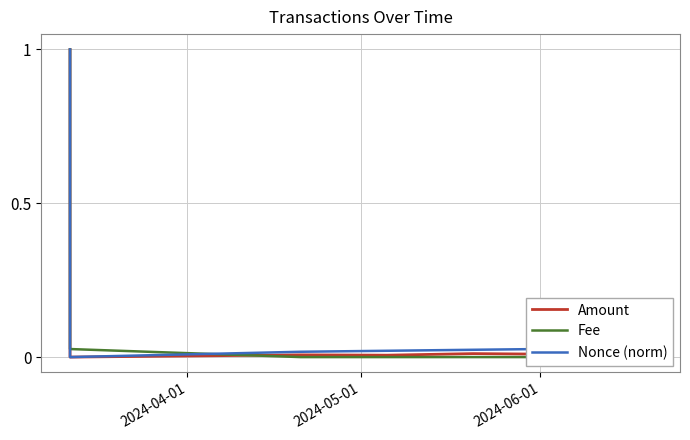

How many lines are shown in the chart?

3